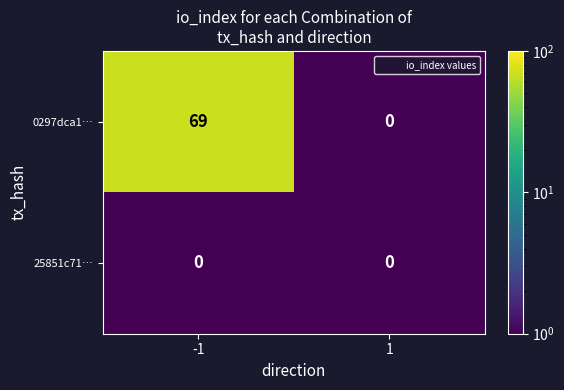

How many data points does each series have?

2